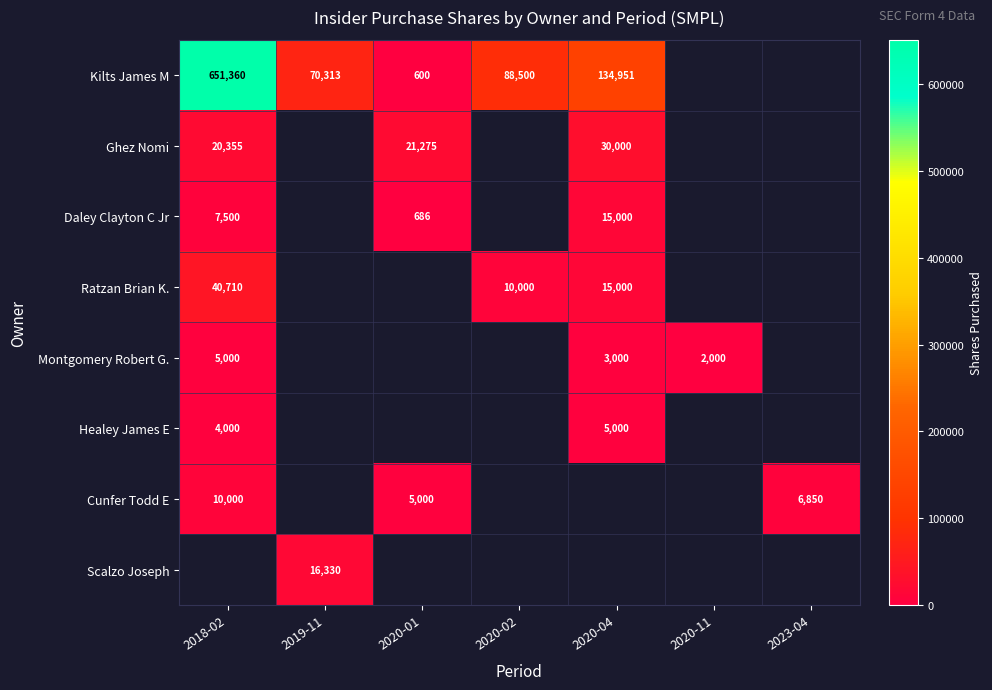

What is the difference between the highest and lowest values at 2019-11?

53983.0